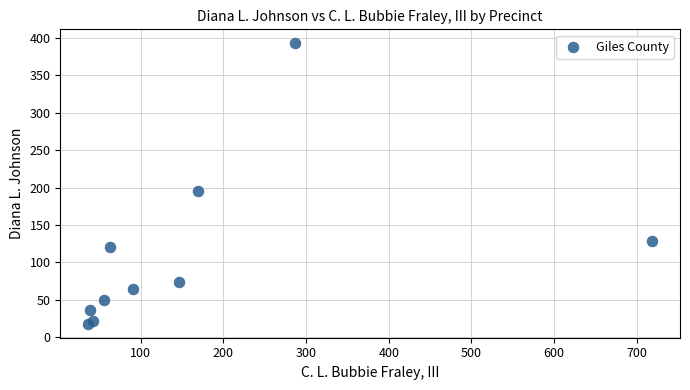

What Y value in the scatter plot is closest to 205?

195